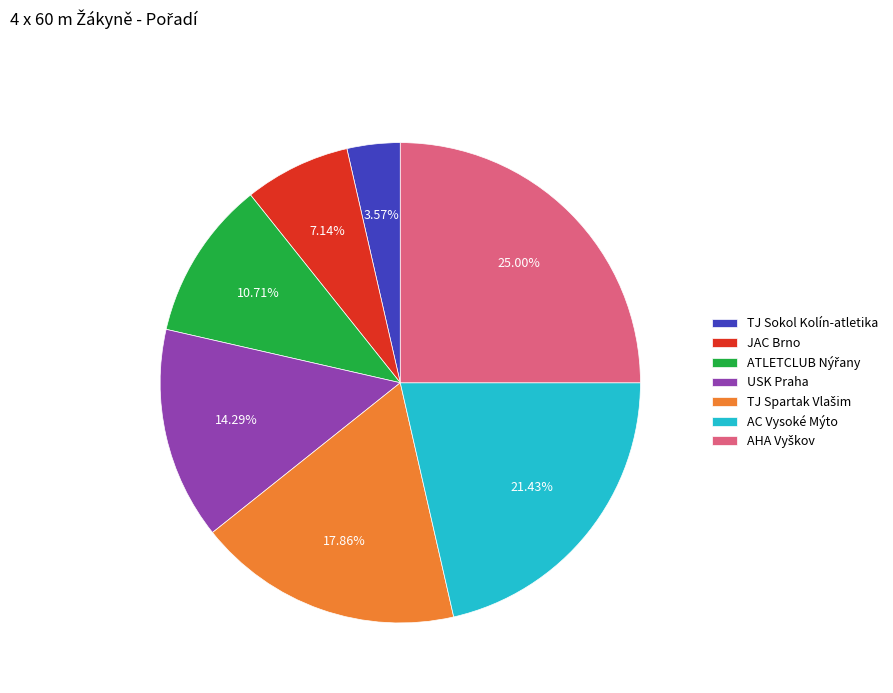

Is JAC Brno the majority of the pie?

No